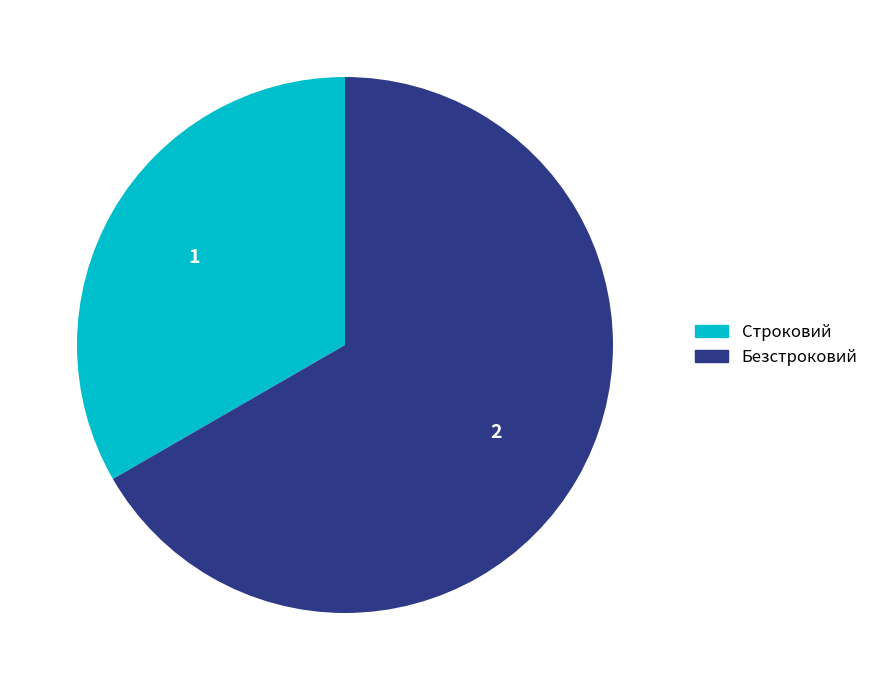

True or false: Строковий accounts for 33% of the total.

True